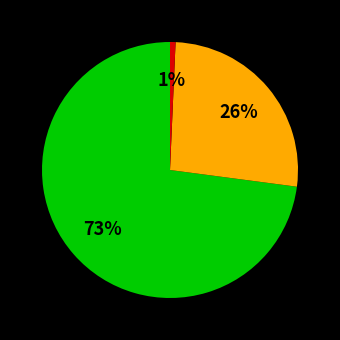

To the nearest percent, what is the average slice percentage?

33%